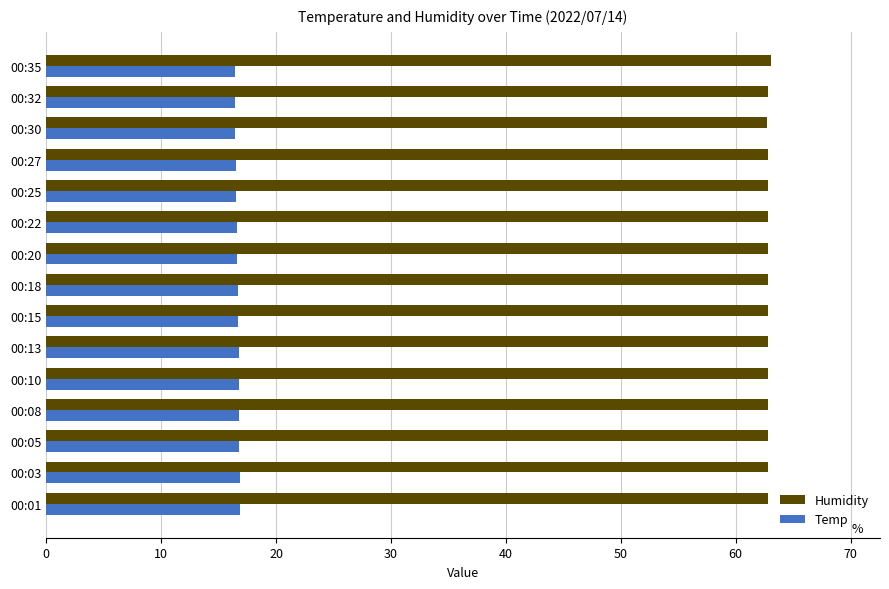

Rank the series by their average value, from highest to lowest.

Humidity, Temp